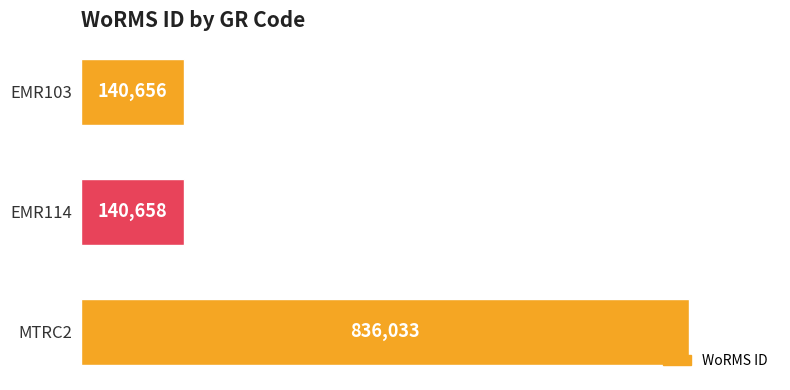

Is it true that the value at EMR103 is 30355?

False